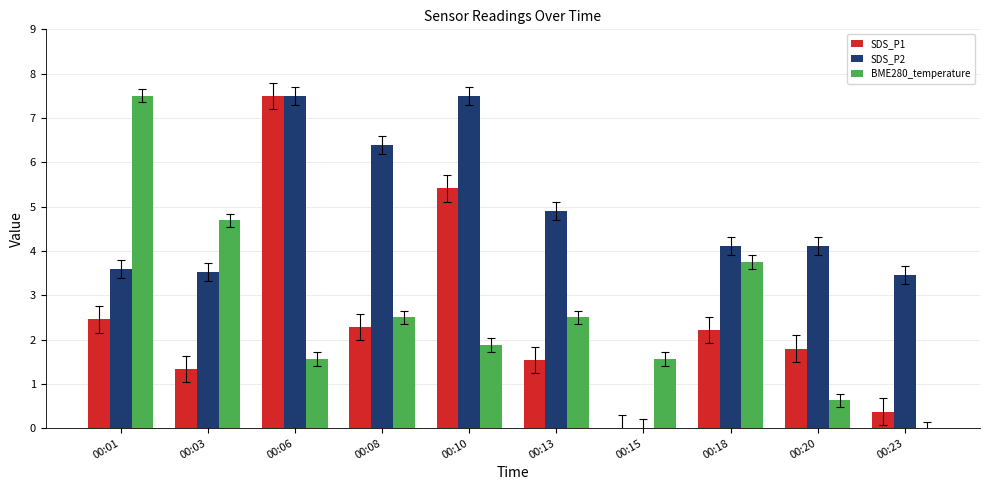

At which label does SDS_P2 first exceed 4?

00:06